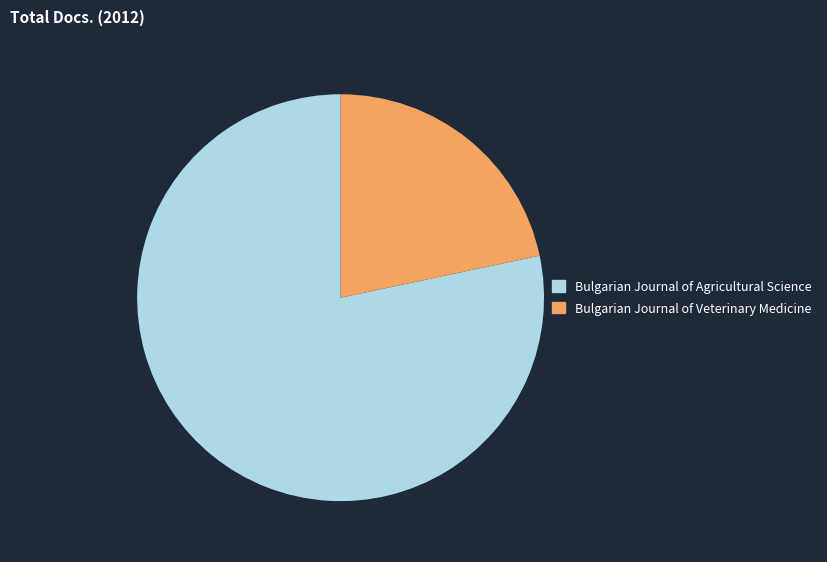

Which category has the biggest portion of the pie?

Bulgarian Journal of Agricultural Science